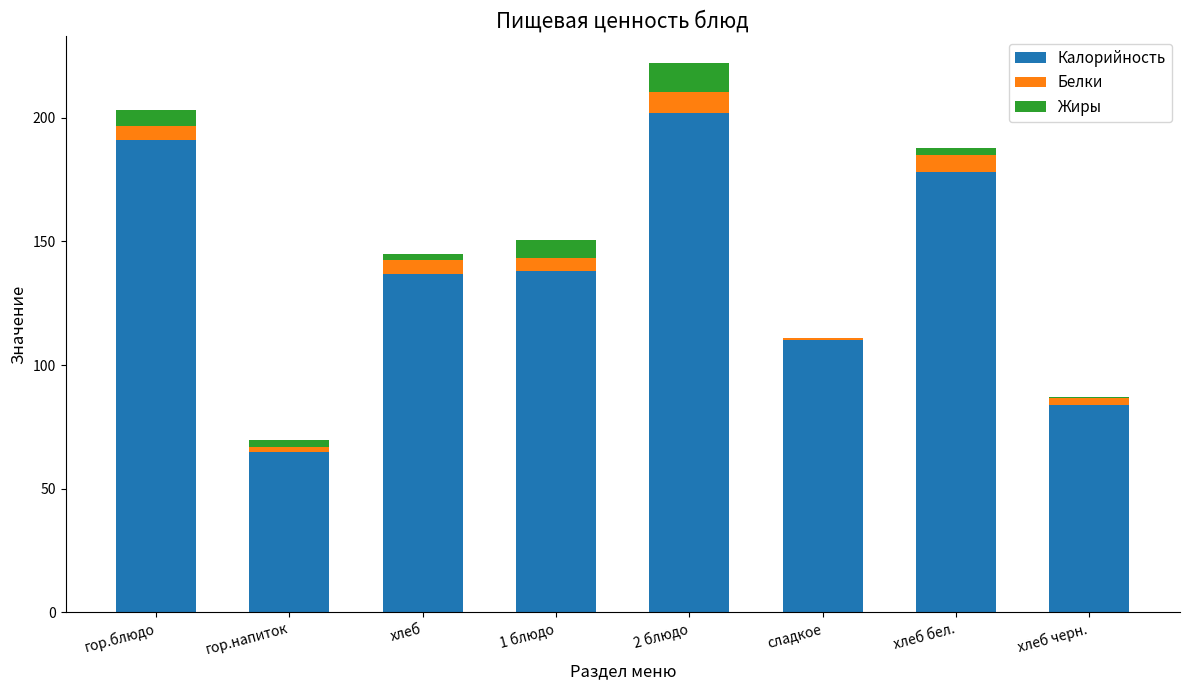

At which category is the sum across all series the highest?

2 блюдо